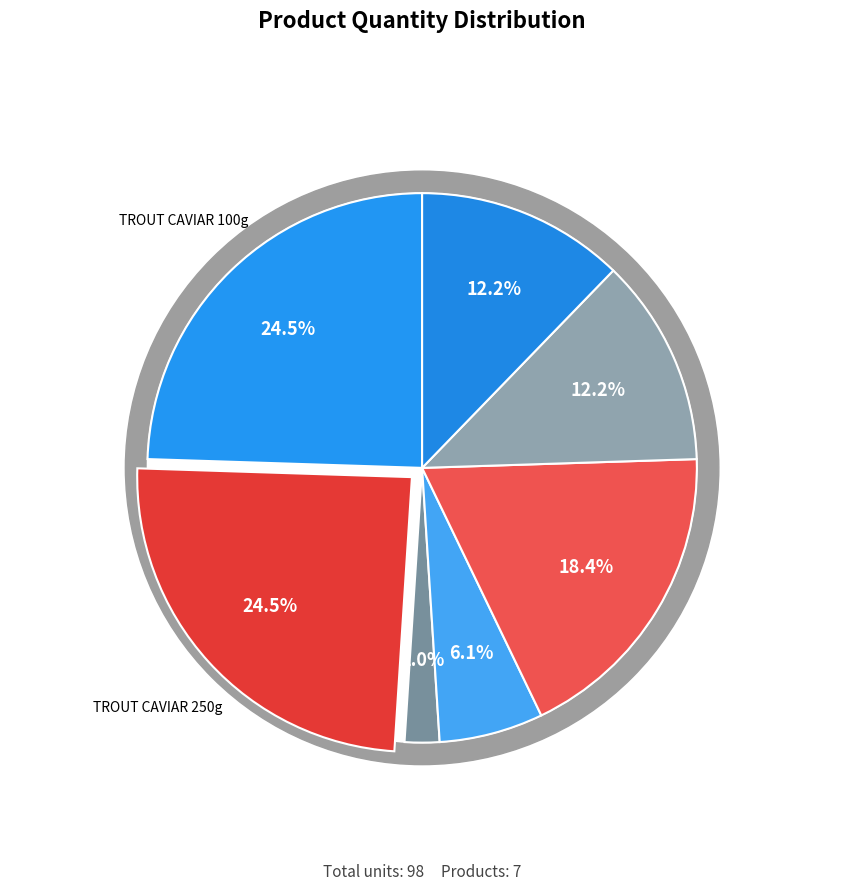

True or false: SALMON CAVIAR CHUM SALMON 200g accounts for 12% of the total.

True